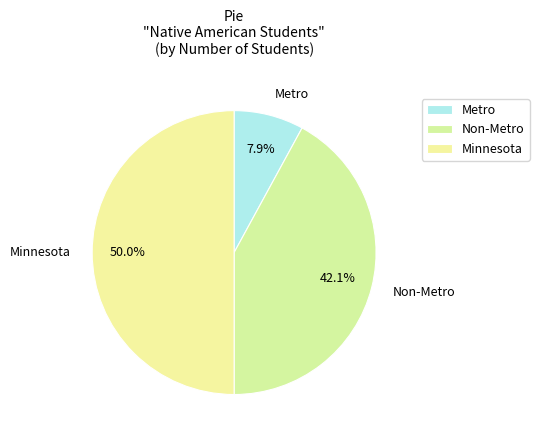

To the nearest percent, what is the average slice percentage?

33%